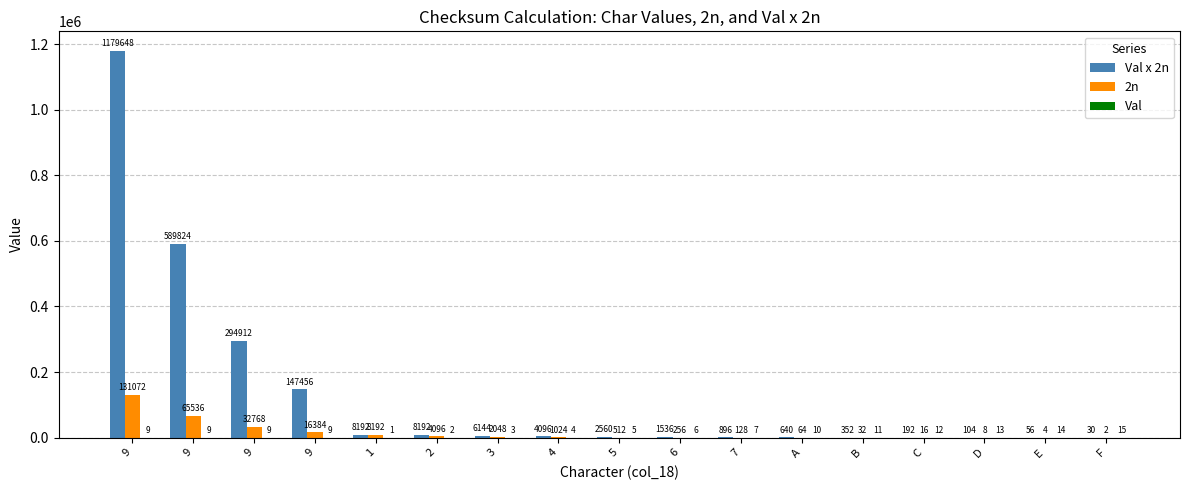

Reading right to left, extract all data points from this chart.

Val x 2n: 30	56	104	192	352	640	896	1536	2560	4096	6144	8192	8192	147456	294912	589824	1179648
2n: 2	4	8	16	32	64	128	256	512	1024	2048	4096	8192	16384	32768	65536	131072
Val: 15	14	13	12	11	10	7	6	5	4	3	2	1	9	9	9	9